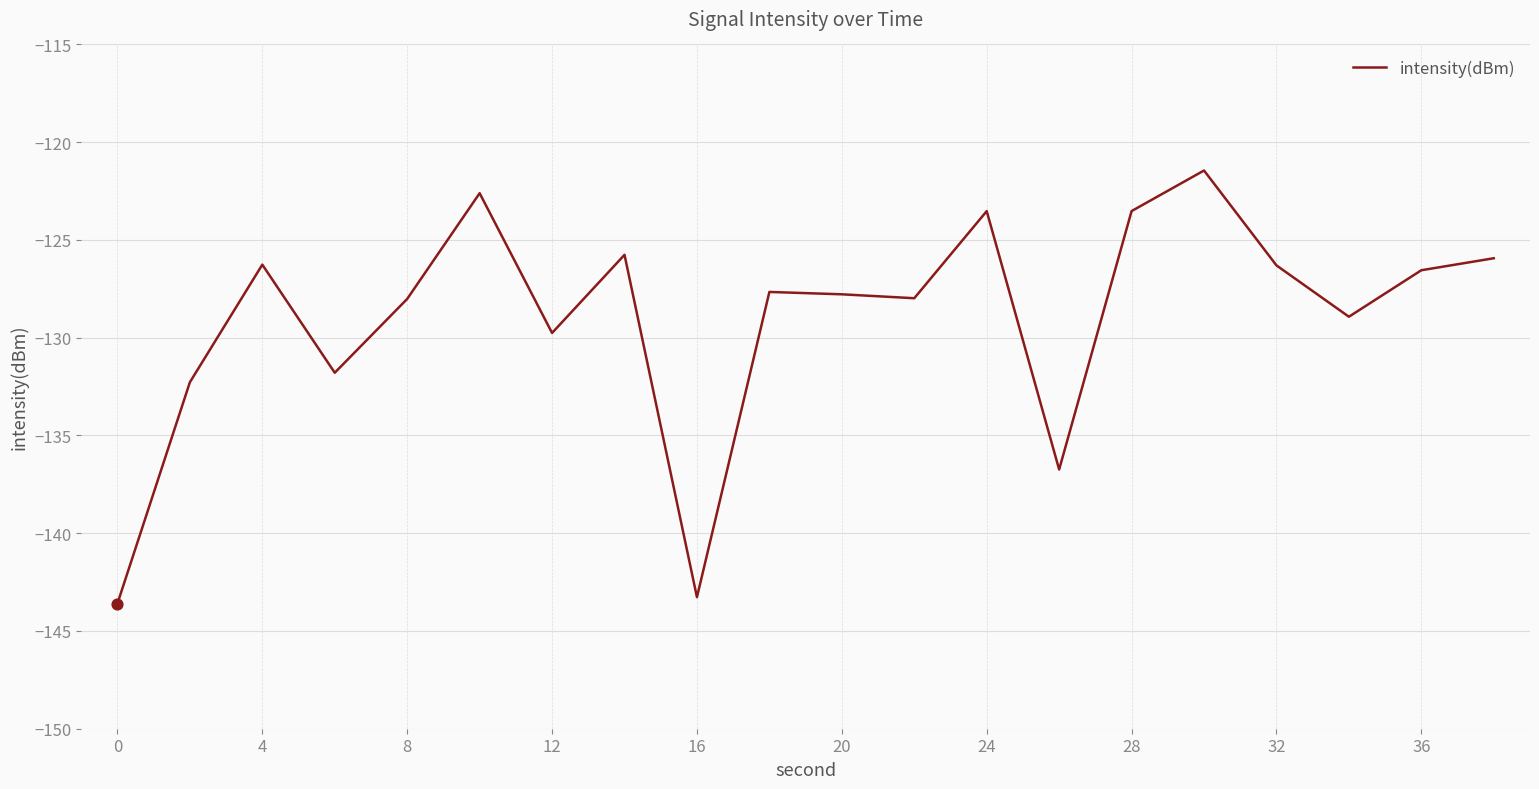

What is the greatest value displayed?

-121.4